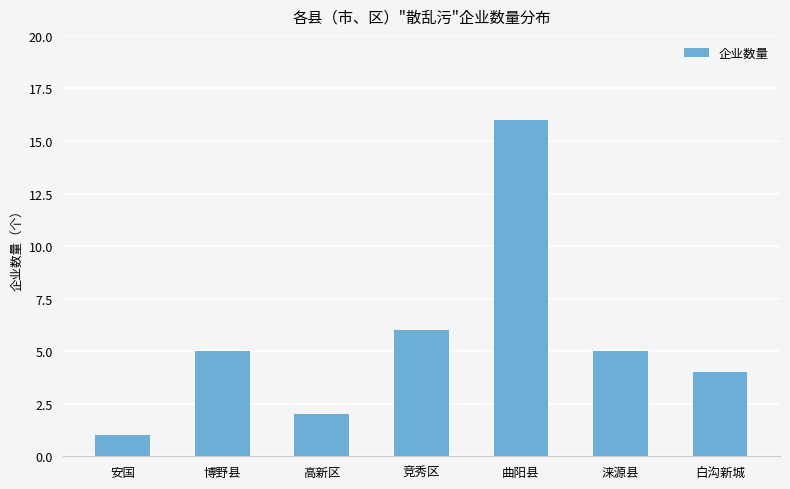

What position from the left is 博野县?

2